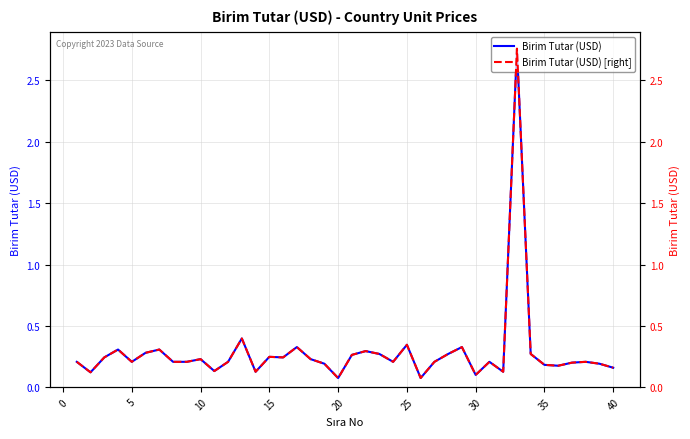

True or false: Birim Tutar (USD) [right] and Birim Tutar (USD) cross at least once.

False